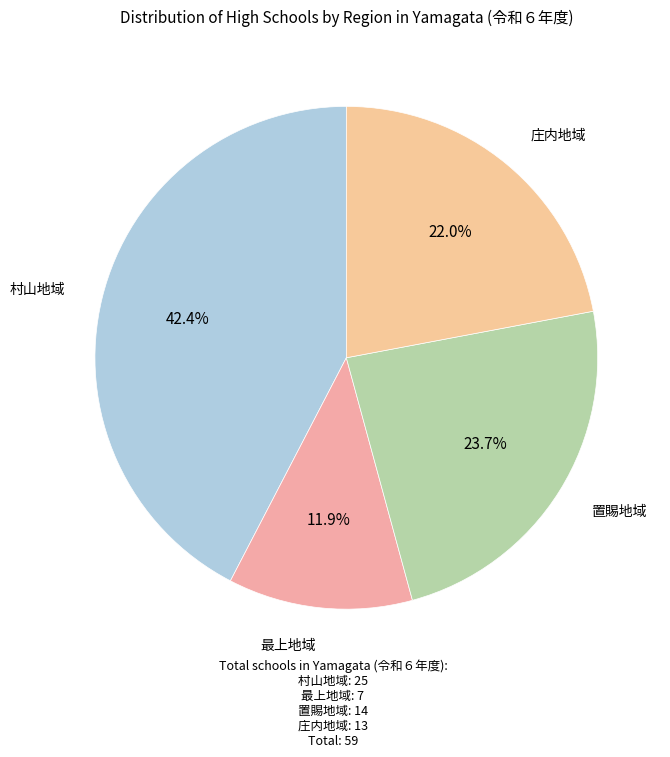

How many slices are in this pie chart?

4